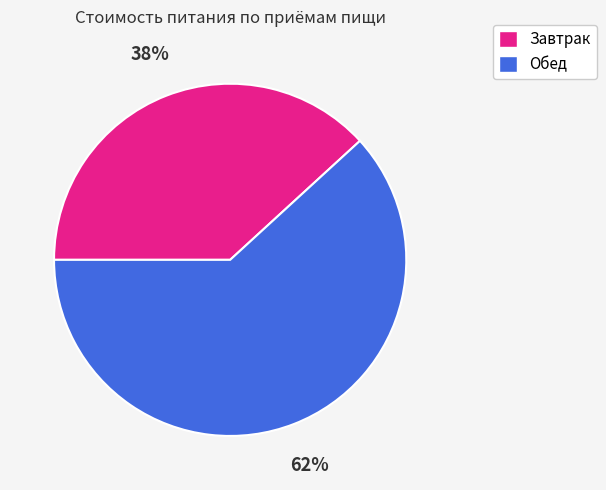

How many slices are in this pie chart?

2